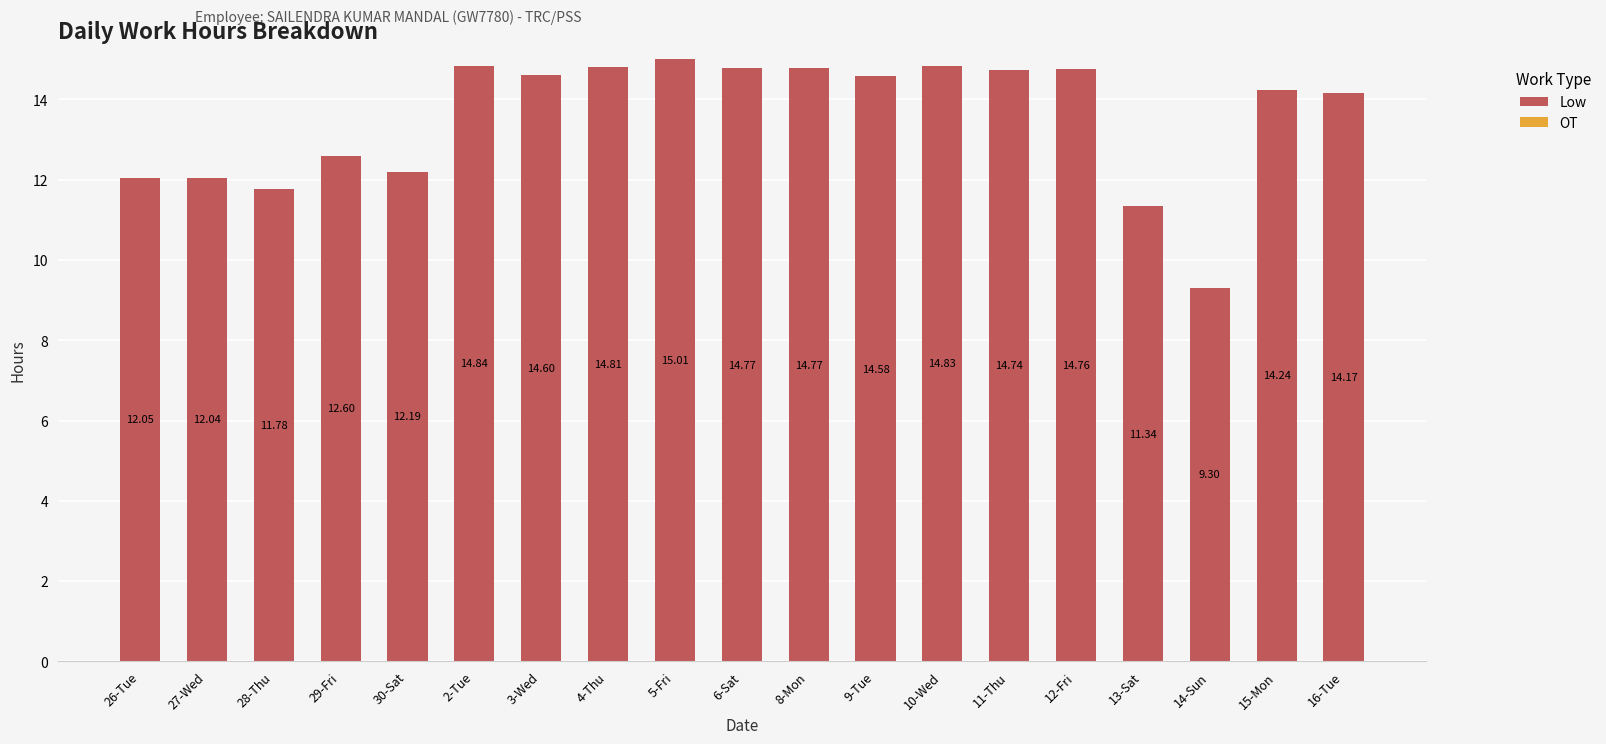

How many bars are there in total?

19